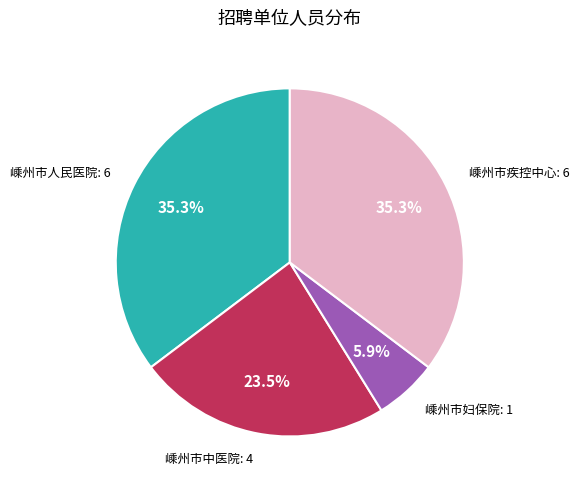

Does any single category account for the majority?

No